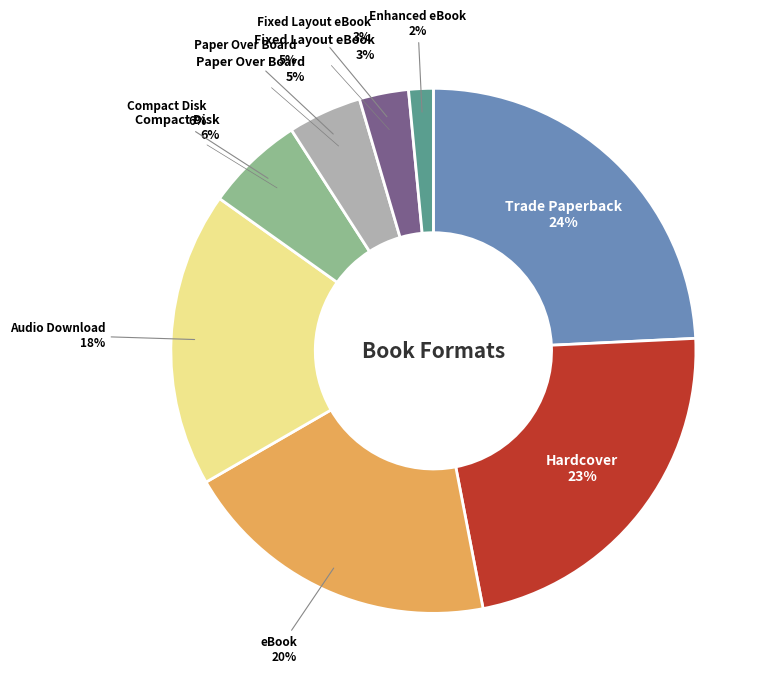

To the nearest percent, what portion does Fixed Layout eBook represent?

3%